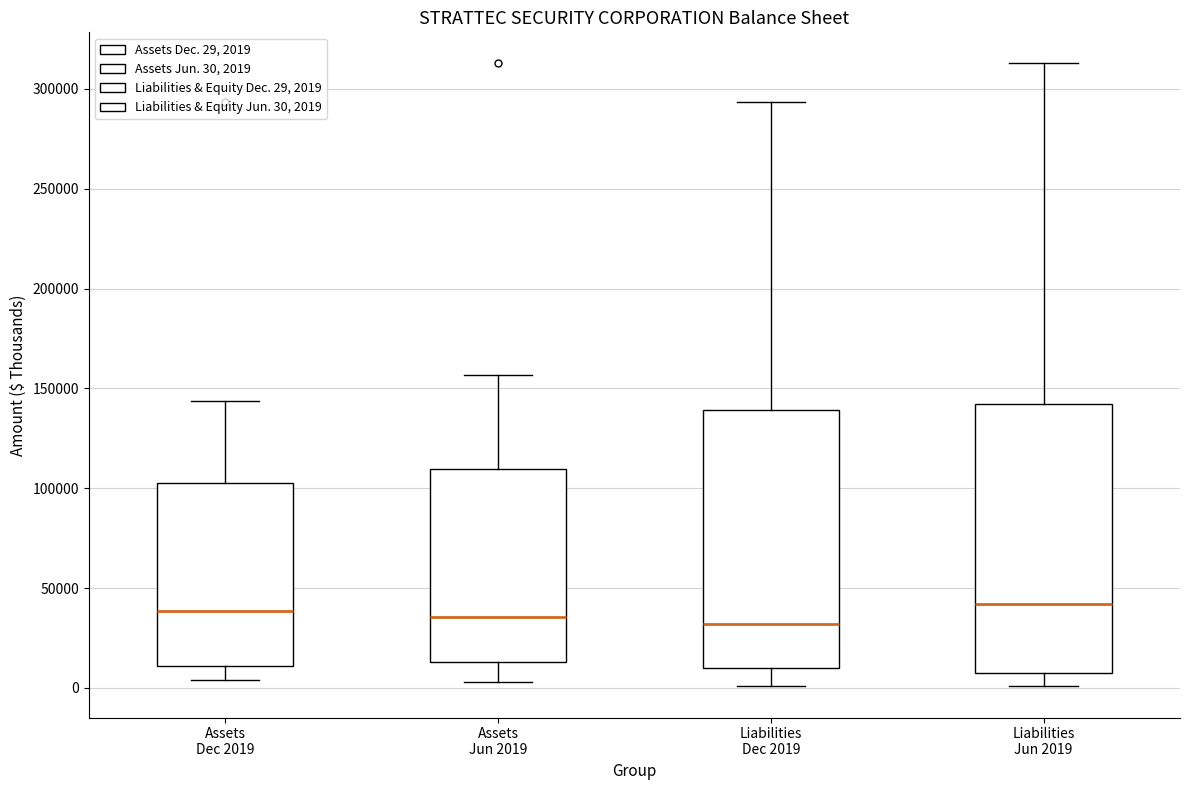

Reading left to right, read every box against the y-axis: the position of its median line, the range the box covers, and the ends of its whiskers. The values are not printed on the chart, so give them approximately, as read against the axis.

Assets Dec 2019: median 40000, box 10000 to 105000, whiskers 5000 to 145000
Assets Jun 2019: median 35000, box 15000 to 110000, whiskers 5000 to 155000
Liabilities Dec 2019: median 30000, box 10000 to 140000, whiskers 0 to 295000
Liabilities Jun 2019: median 40000, box 5000 to 140000, whiskers 0 to 315000